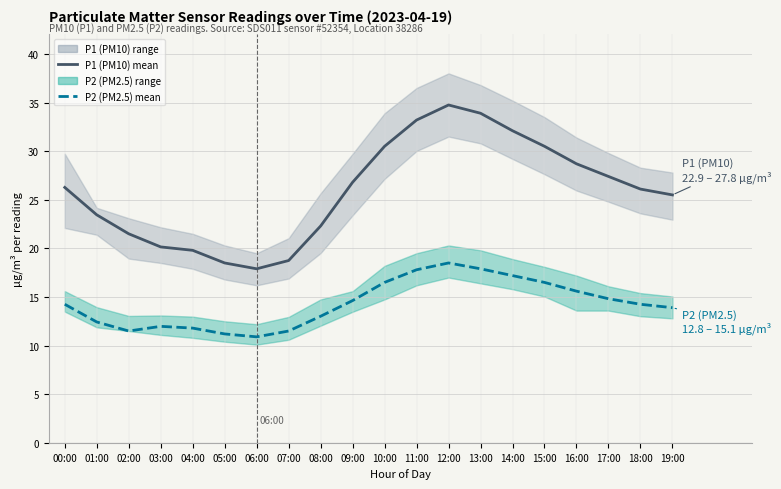

What position from the right is 17:00?

3